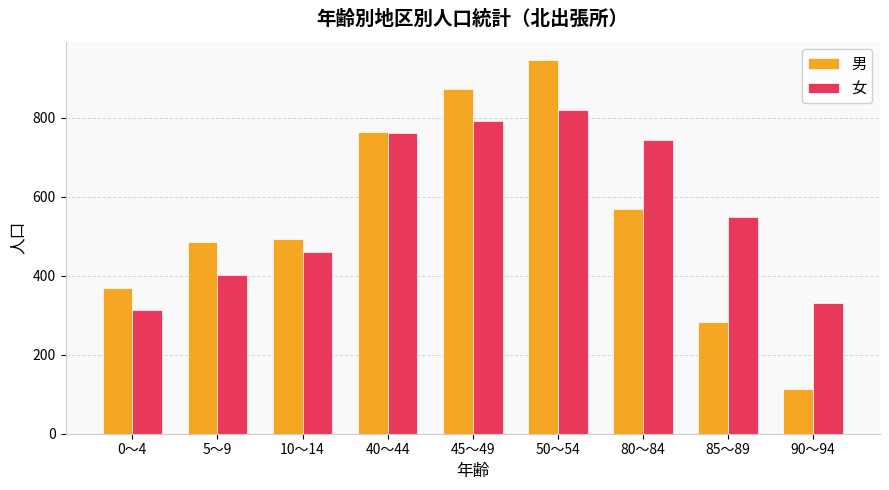

Which series has the largest total across all categories?

女